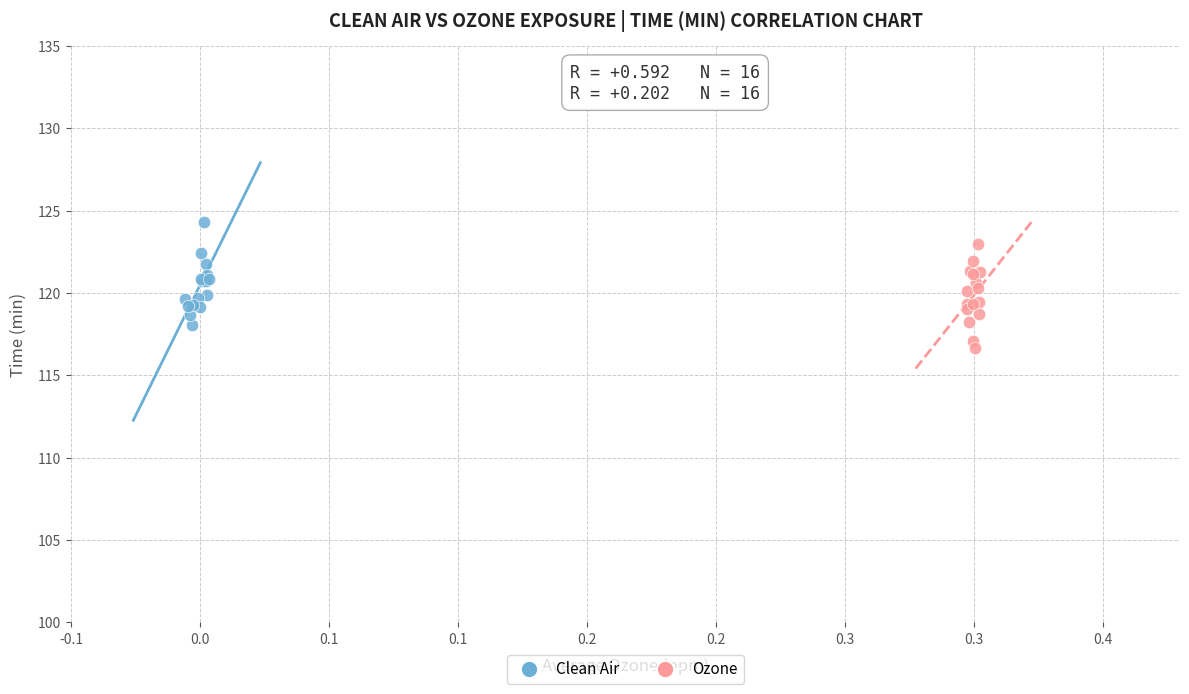

Which series contains the lowest Y value?

Ozone